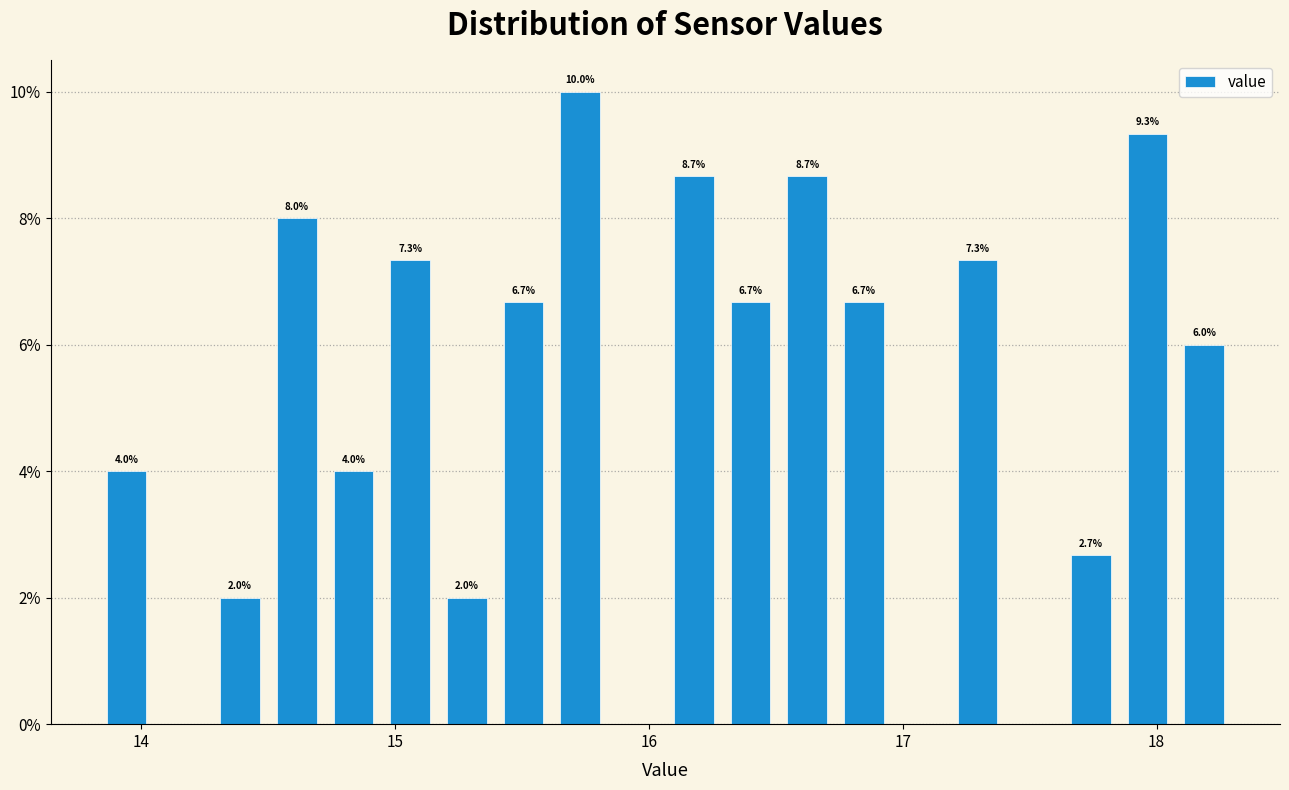

Read against the x-axis, roughly where is the centre of the tallest bar?

15.7